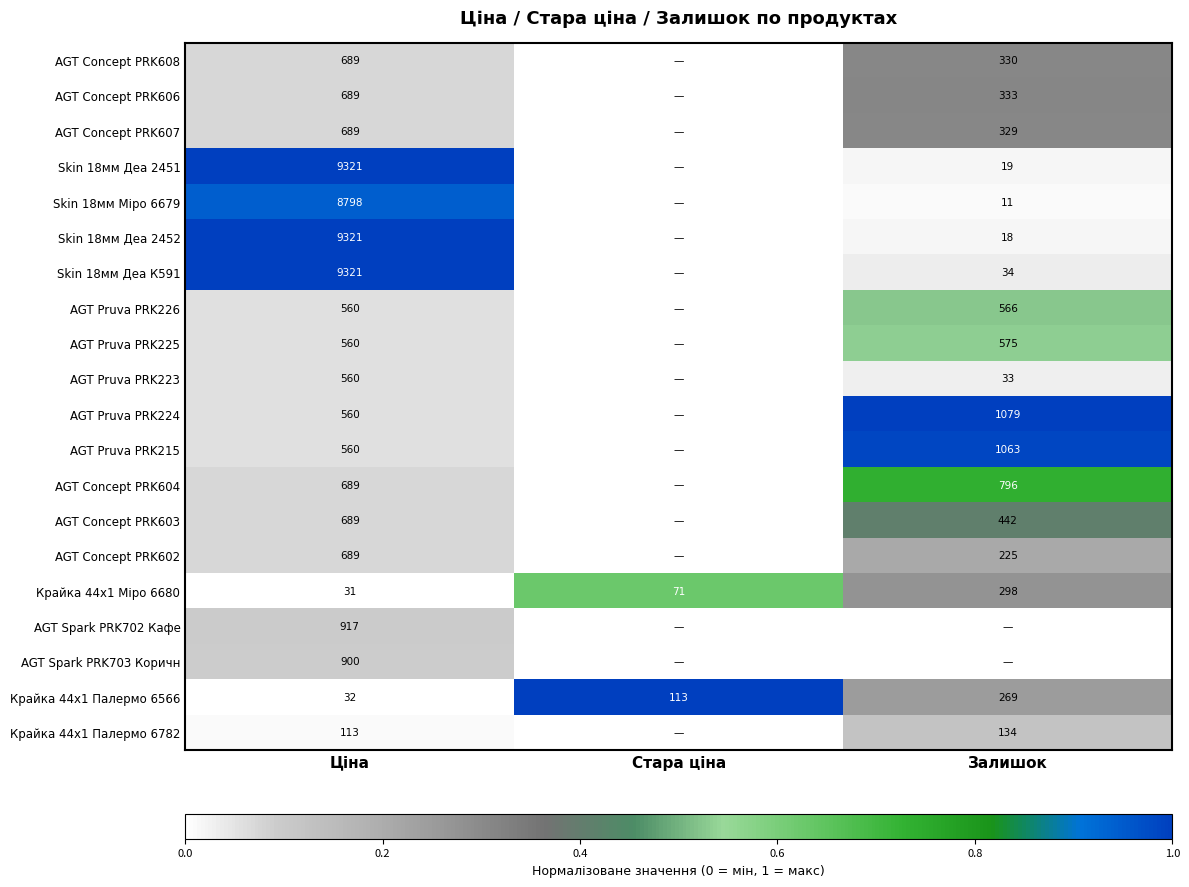

At which label does Крайка 44x1 Міро 6680 reach its peak?

Залишок